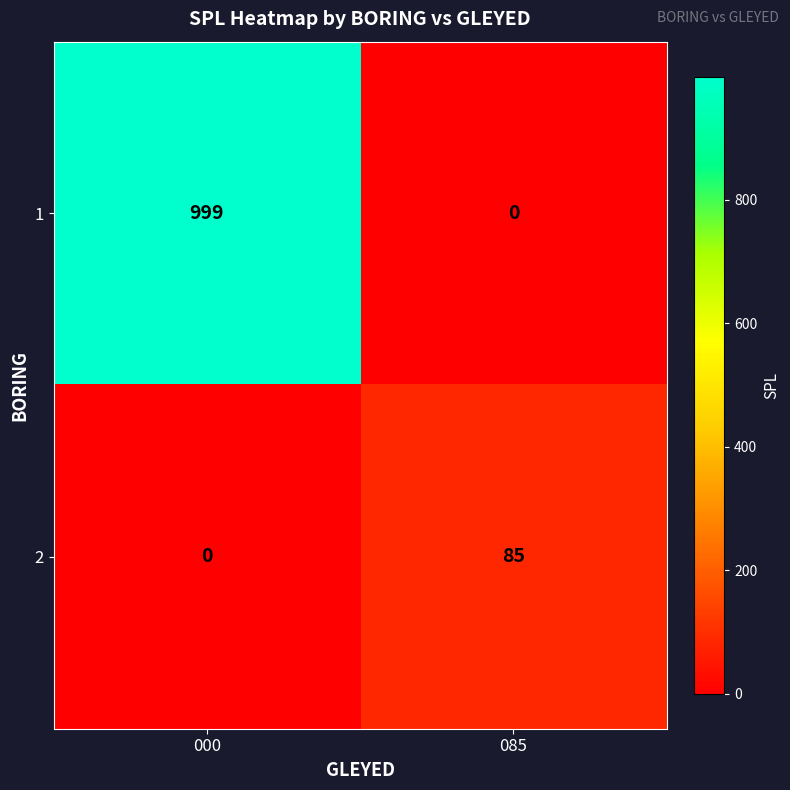

At how many categories does at least one series exceed 747?

1